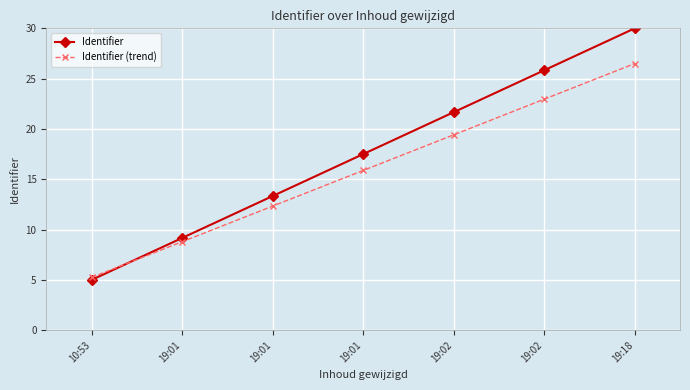

How many series are shown in this chart?

2